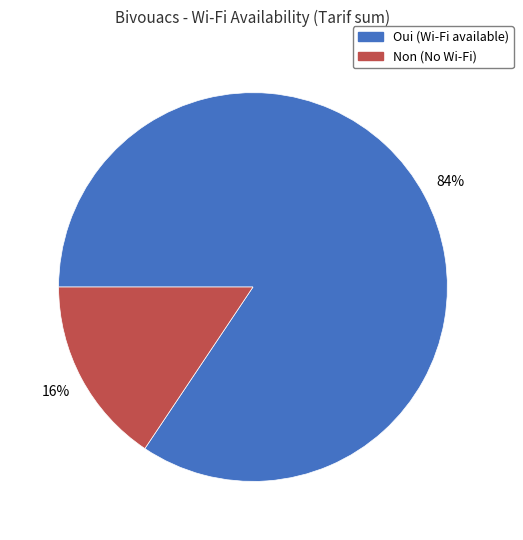

To the nearest percent, what is the average slice percentage?

50%